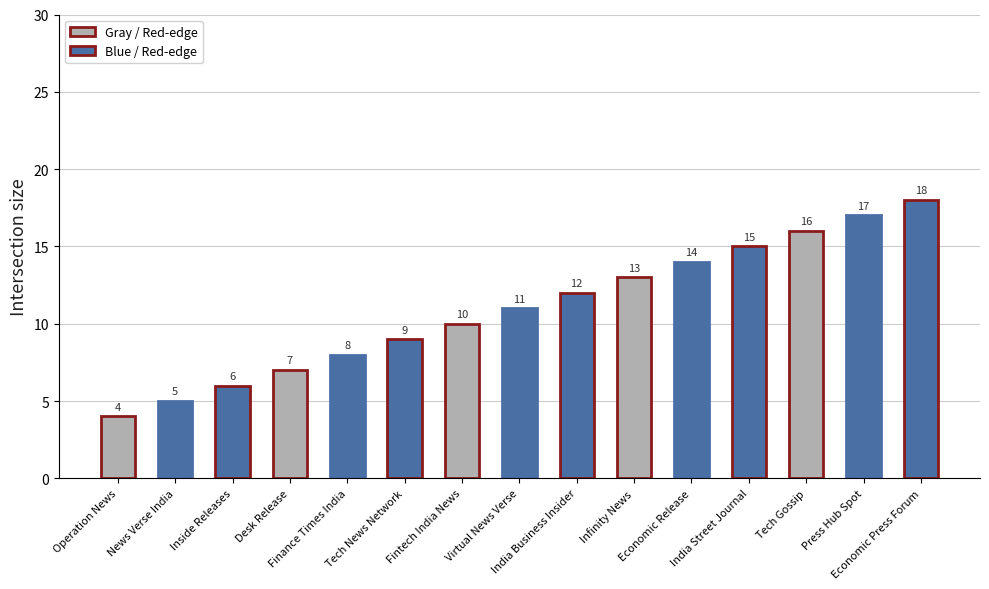

Which category has the highest value across all series?

Economic Press Forum